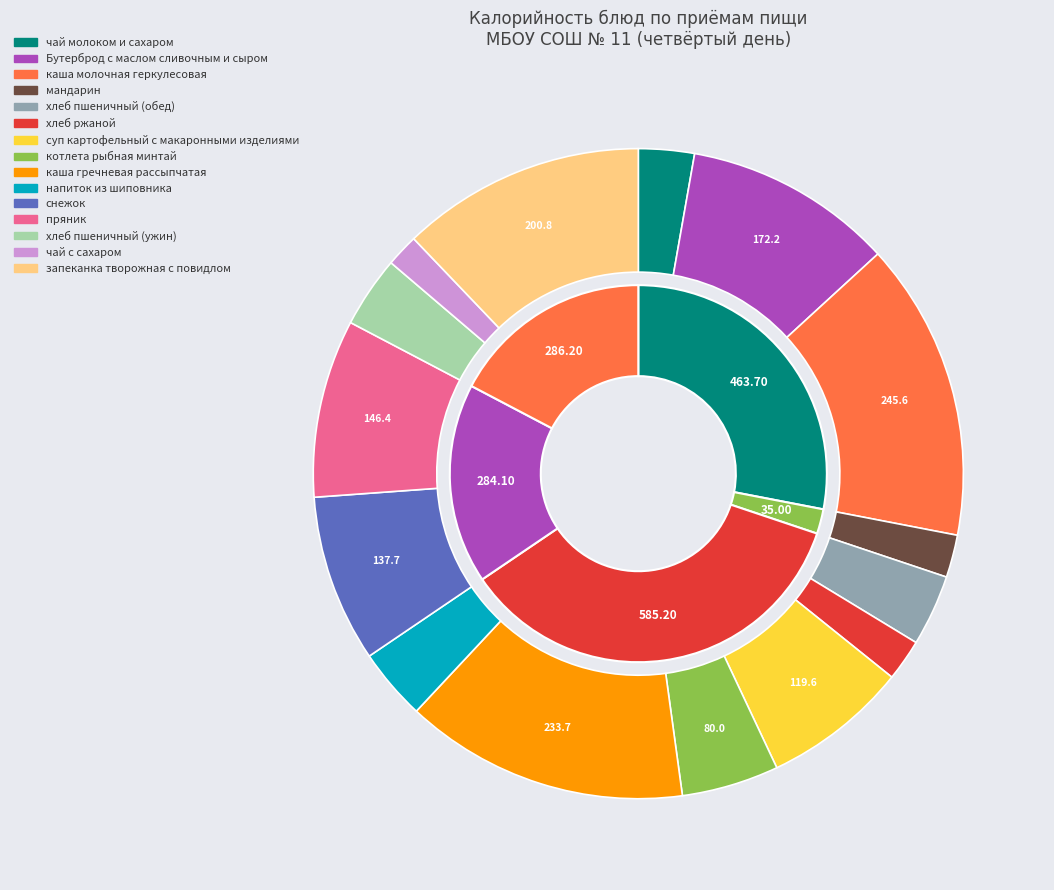

Does каша гречневая рассыпчатая account for over 50% of the chart?

No